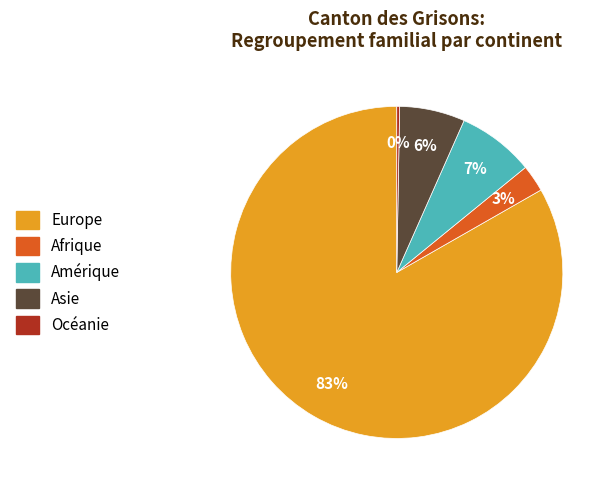

What is the ratio of the value at Amérique to the value at Asie?

1.2